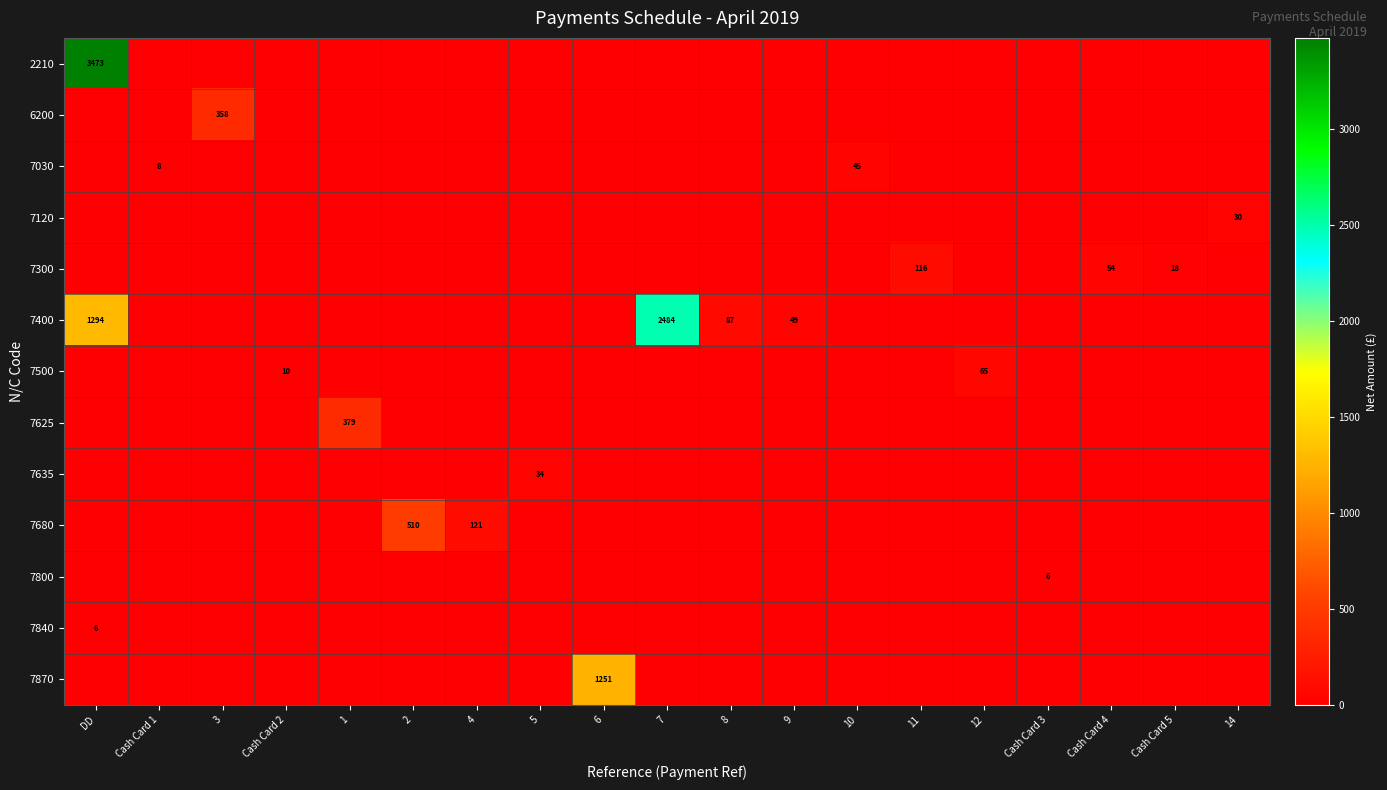

The value of 7400 at 8 is 51. True or false?

False